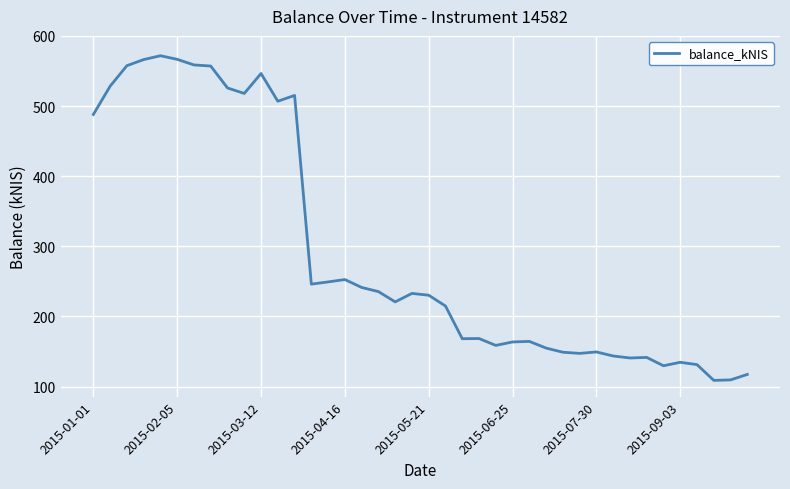

How many values exceed 230?

20